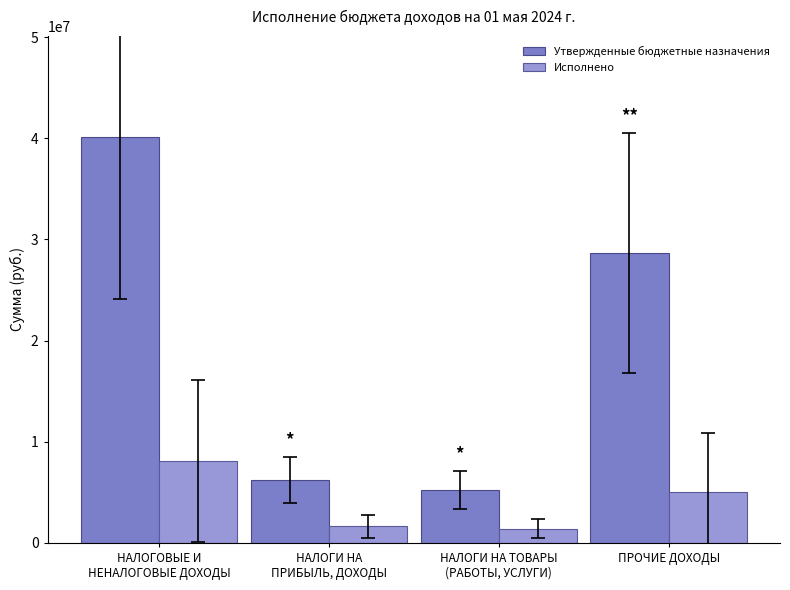

What is the difference between the maximum and second lowest values in the Исполнено series?

6412379.1